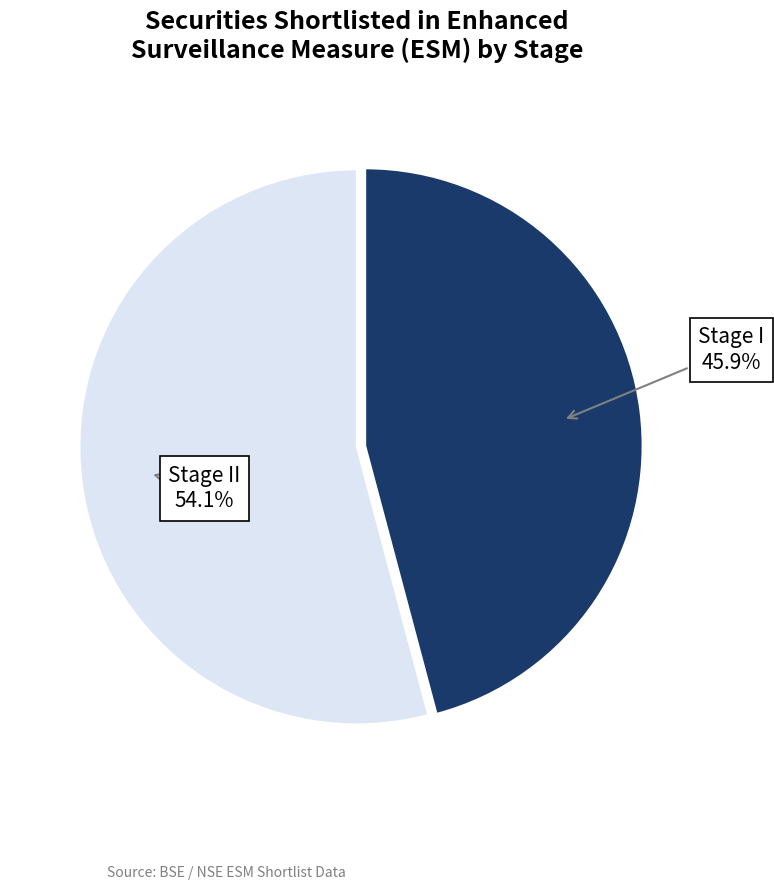

Does any single category account for the majority?

Yes